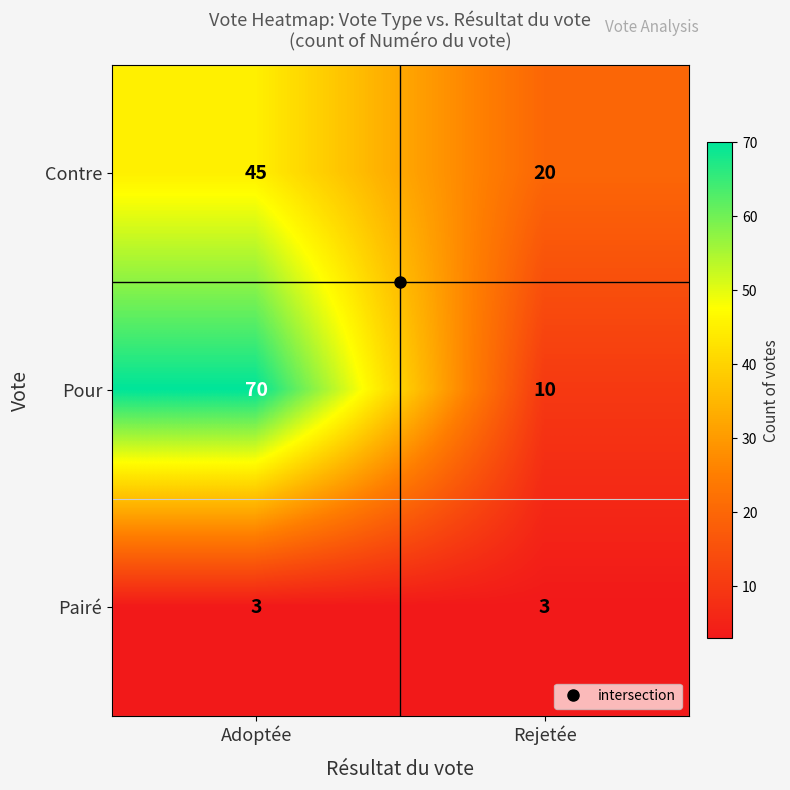

What is the difference between the highest and lowest values at Rejetée?

17